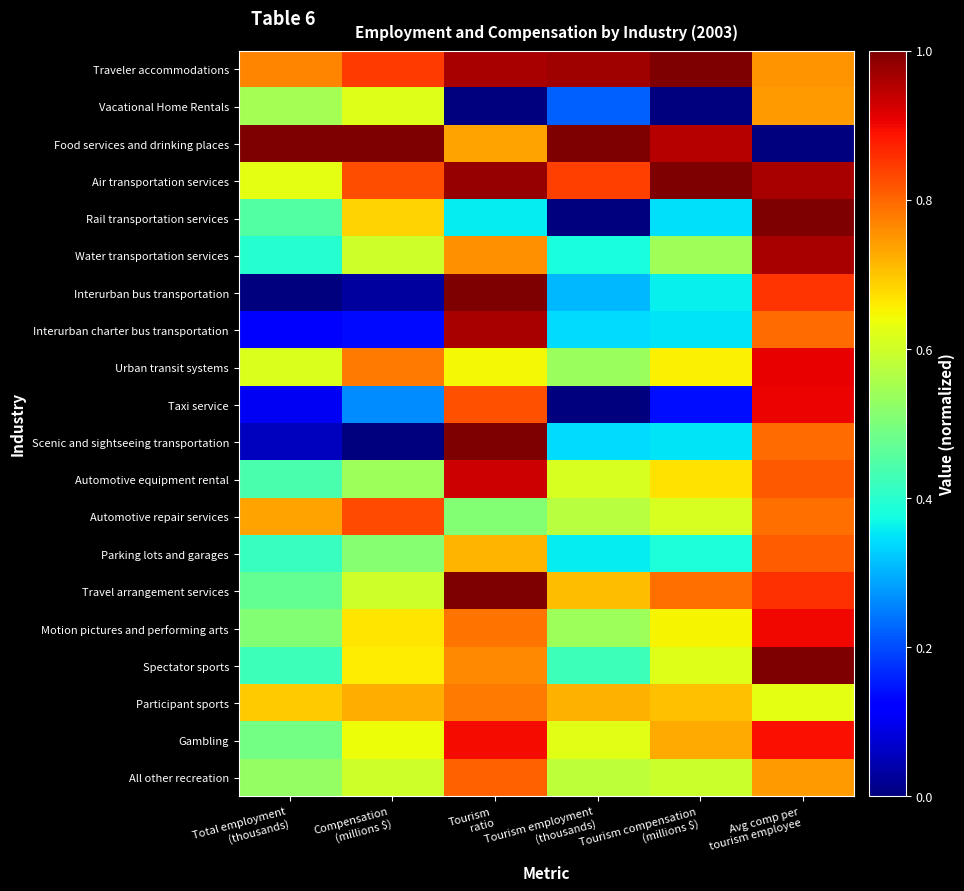

Which series has the largest total across all categories?

Traveler accommodations